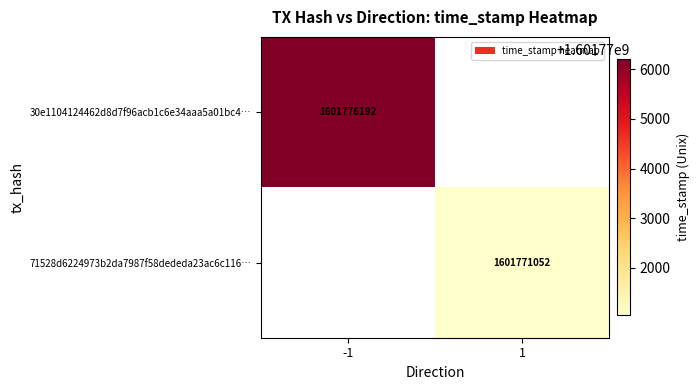

The 30e1104124462d8d7f96acb1c6e34aaa5a01bc4… series shows 727161929 at -1. True or false?

False